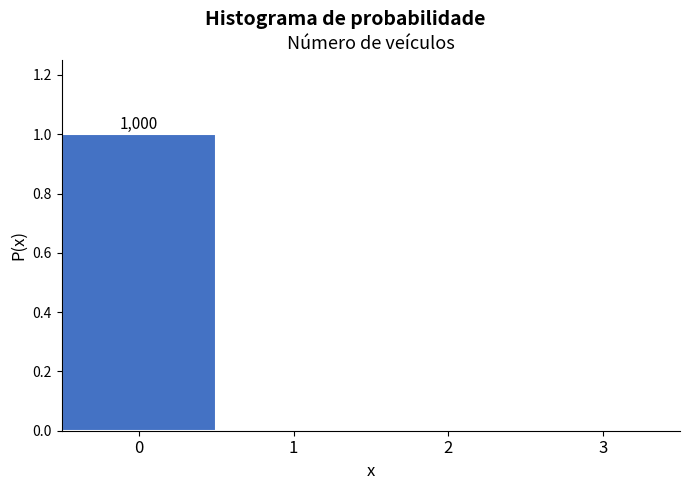

The chart shows a value of 2 at 0. True or false?

False